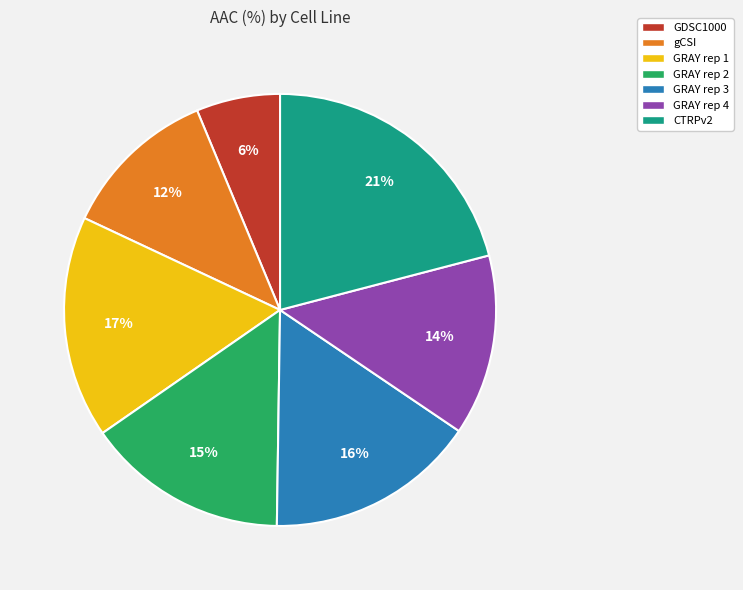

Between GRAY rep 4 and GRAY rep 1, which is larger?

GRAY rep 1